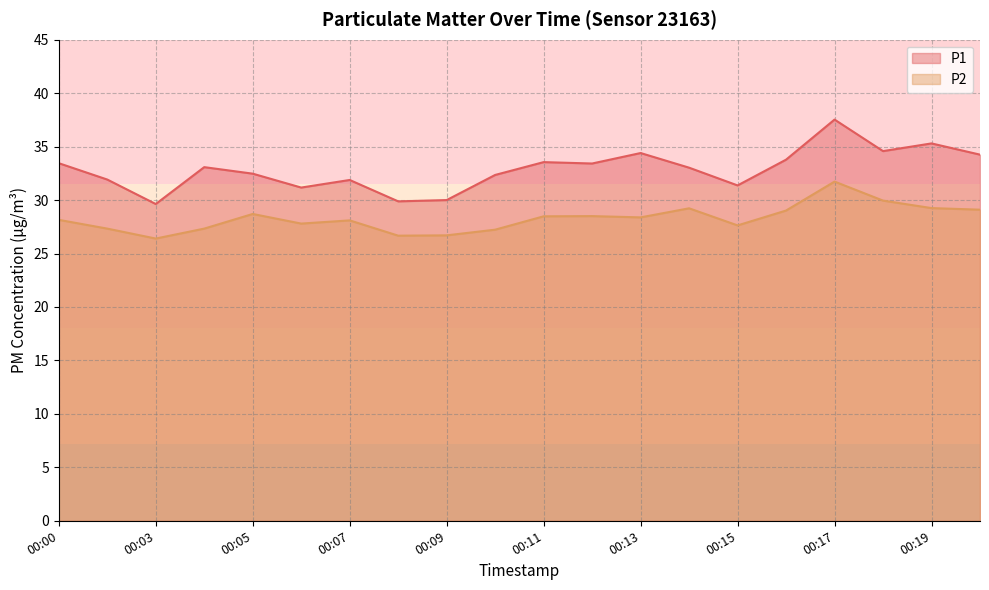

Which series changed the most between 00:14 and 00:21?

P1